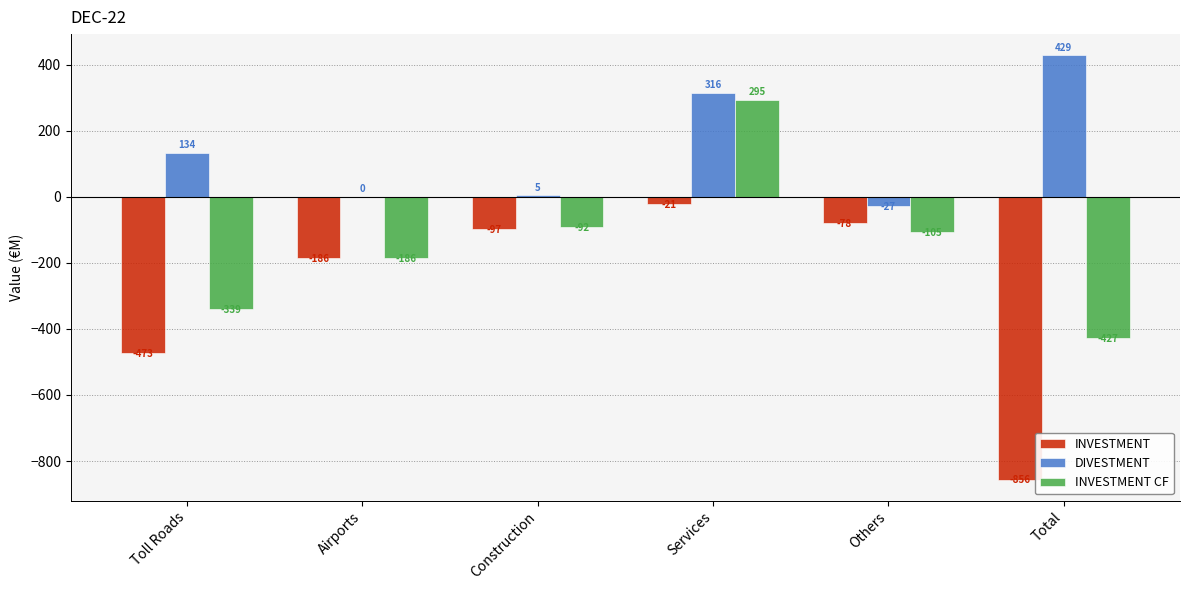

The value of INVESTMENT CF at Services is 135. True or false?

False